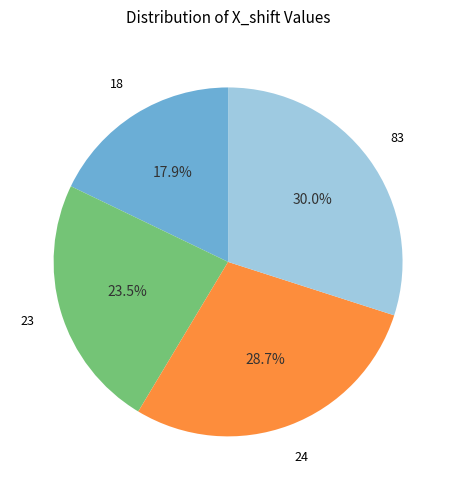

Count the number of slices in the pie.

4